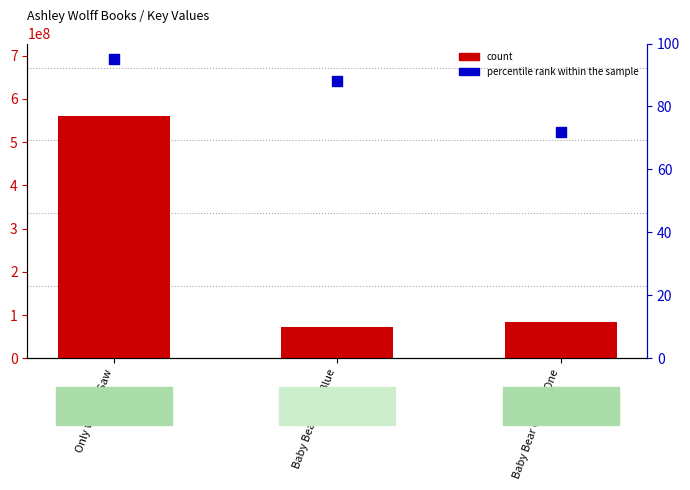

At which category is the sum across all series the highest?

Only the Cat Saw